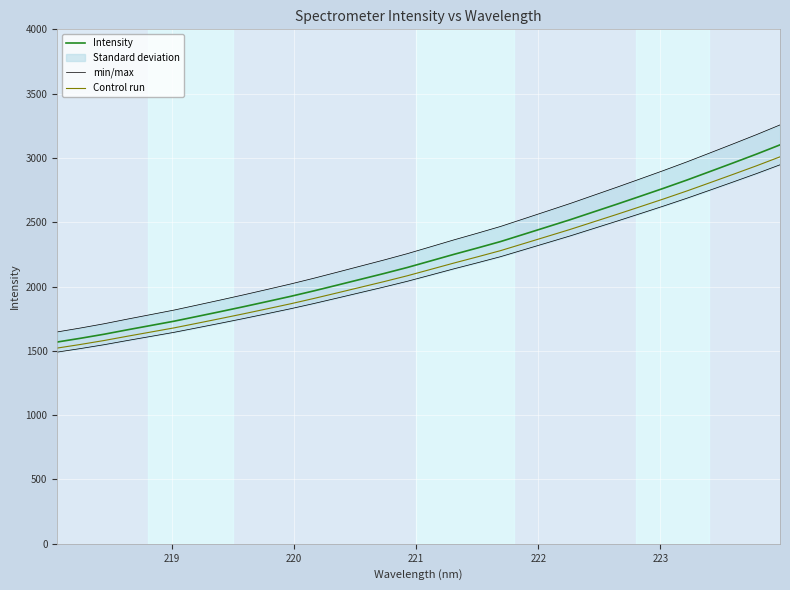

What is the value of the min/max point at the 18th from the left?

2362.8